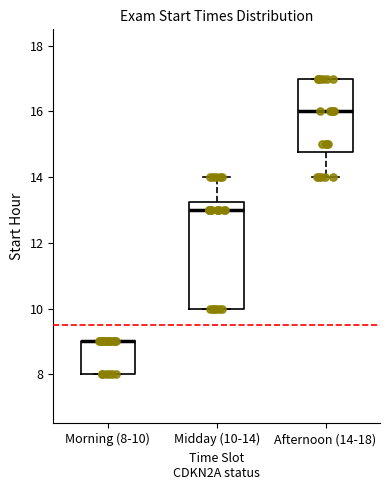

Reading left to right, read every box against the y-axis: the position of its median line, the range the box covers, and the ends of its whiskers. The values are not printed on the chart, so give them approximately, as read against the axis.

Morning (8-10): median 9.0 (drawn on the box's upper edge), box 8.0 to 9.0, whiskers 8.0 to 9.0
Midday (10-14): median 13.0, box 10.0 to 13.2, whiskers 10.0 to 14.0
Afternoon (14-18): median 16.0, box 14.8 to 17.0, whiskers 14.0 to 17.0